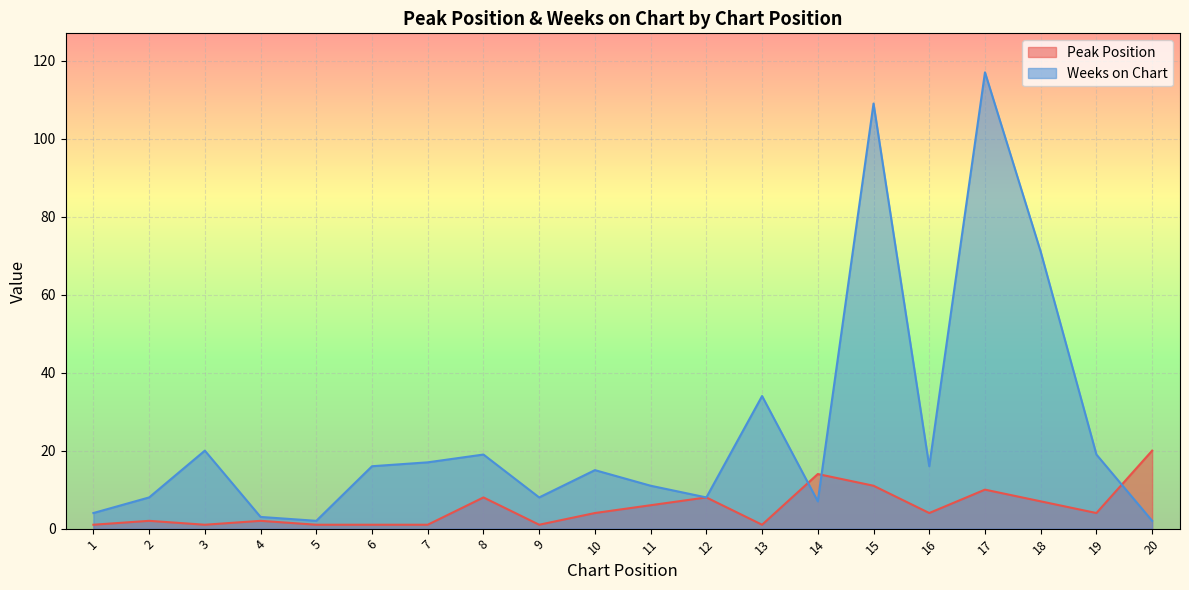

True or false: Peak Position and Weeks on Chart cross at least once.

True